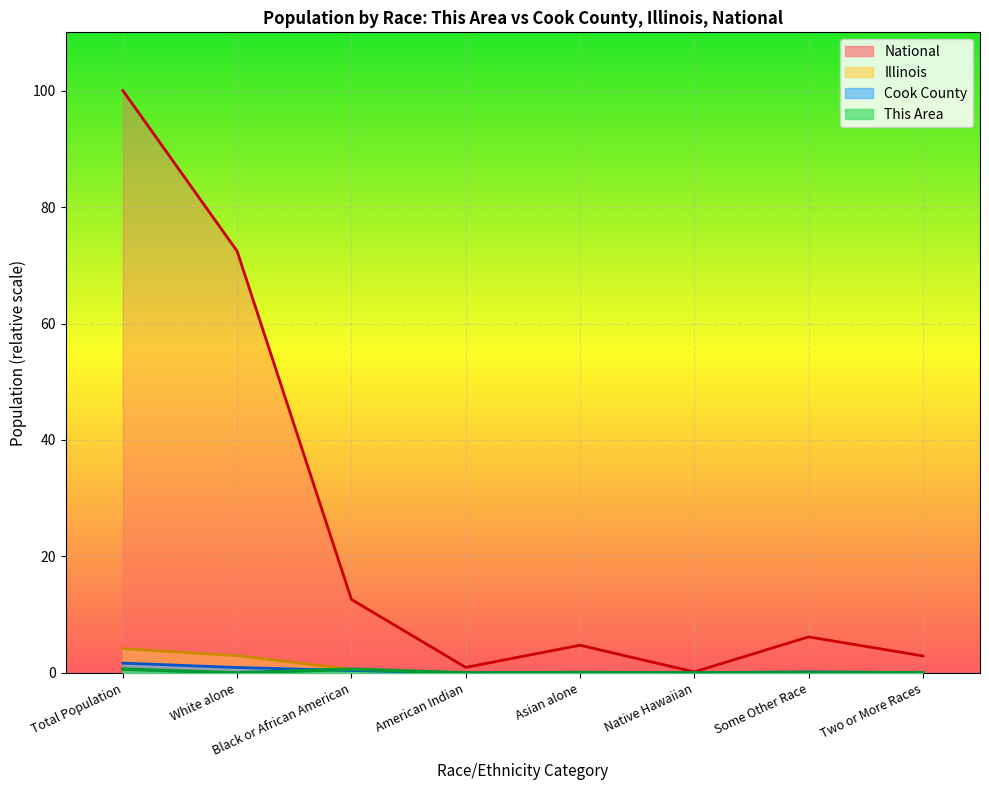

True or false: This Area and National intersect in this chart.

False